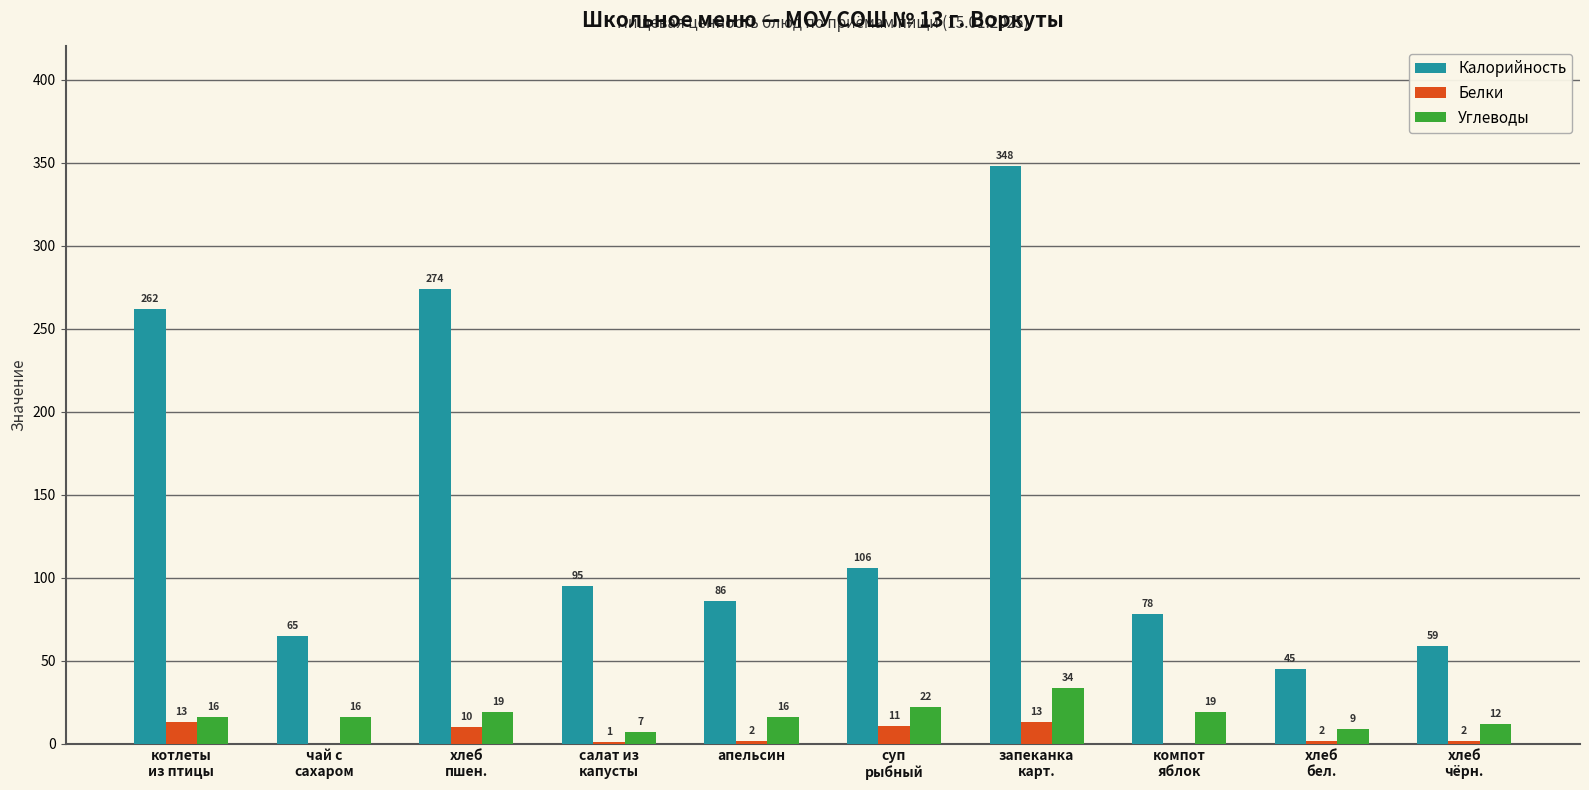

Reading left to right, what are all the values shown in this chart?

Калорийность: котлеты
из птицы=262	чай с
сахаром=65	хлеб
пшен.=274	салат из
капусты=95	апельсин=86	суп
рыбный=106	запеканка
карт.=348	компот
яблок=78	хлеб
бел.=45	хлеб
чёрн.=59
Белки: котлеты
из птицы=13	чай с
сахаром=0	хлеб
пшен.=10	салат из
капусты=1	апельсин=2	суп
рыбный=11	запеканка
карт.=13	компот
яблок=0	хлеб
бел.=2	хлеб
чёрн.=2
Углеводы: котлеты
из птицы=16	чай с
сахаром=16	хлеб
пшен.=19	салат из
капусты=7	апельсин=16	суп
рыбный=22	запеканка
карт.=34	компот
яблок=19	хлеб
бел.=9	хлеб
чёрн.=12